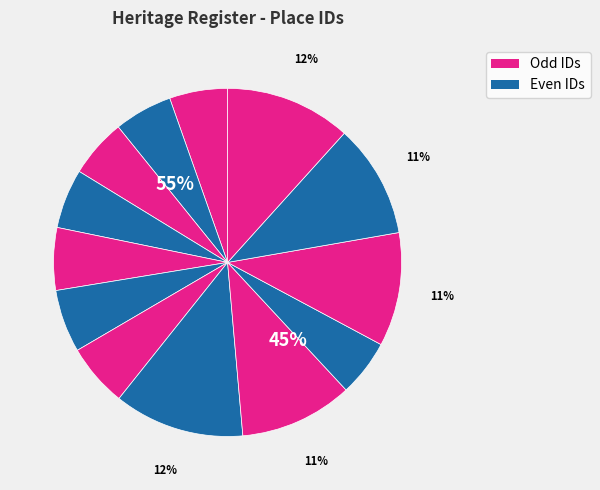

To the nearest percent, what is the average slice percentage?

8%